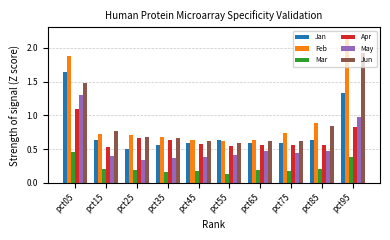

At which label does Mar reach its minimum?

pct55